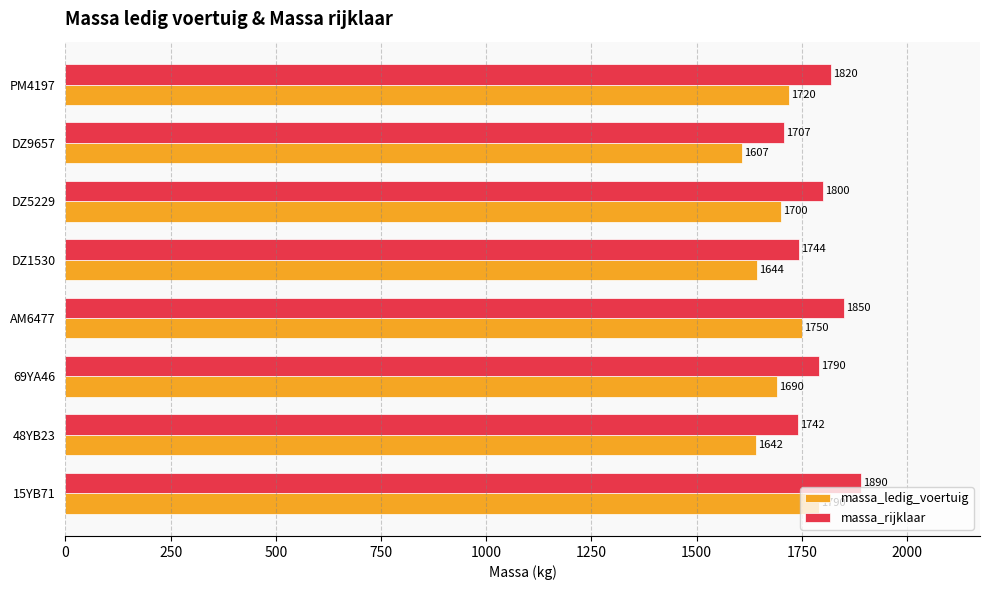

What is the average value of the massa_ledig_voertuig series?

1693